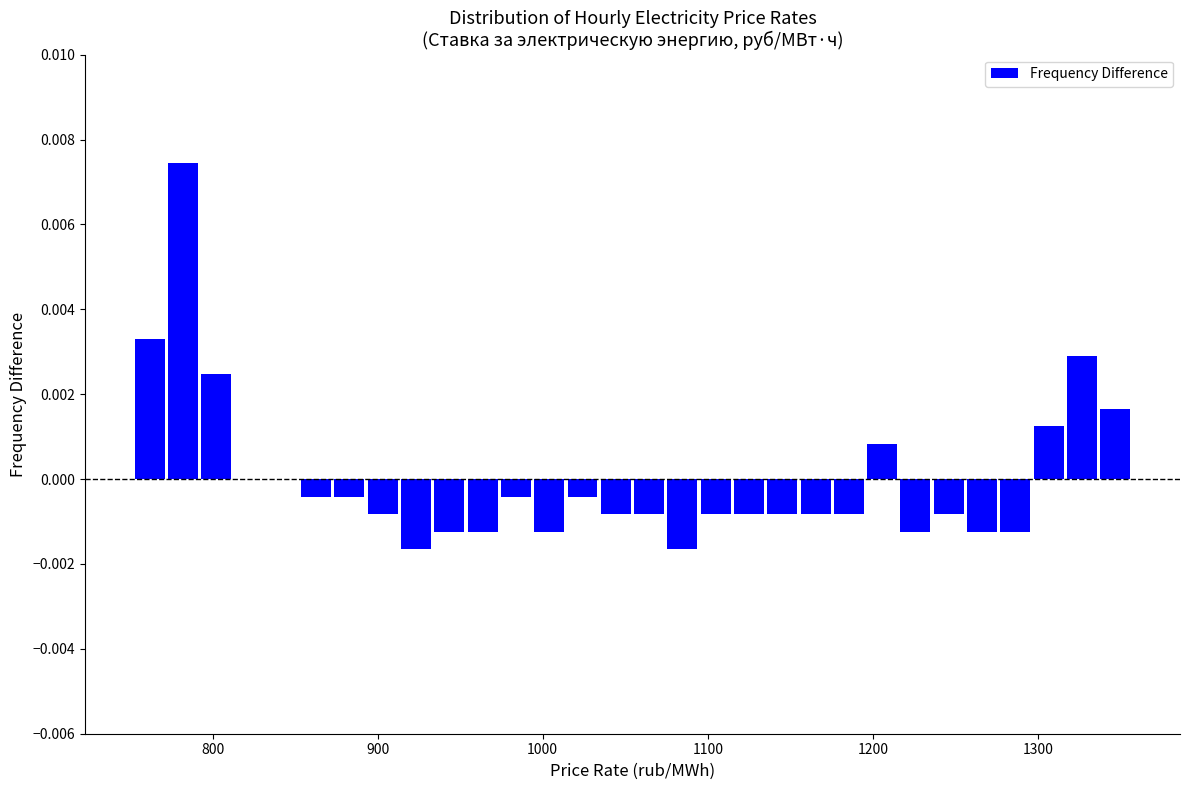

Around what value on the x-axis is the tallest bar? Give the approximate position of its centre, as read against the axis.

780